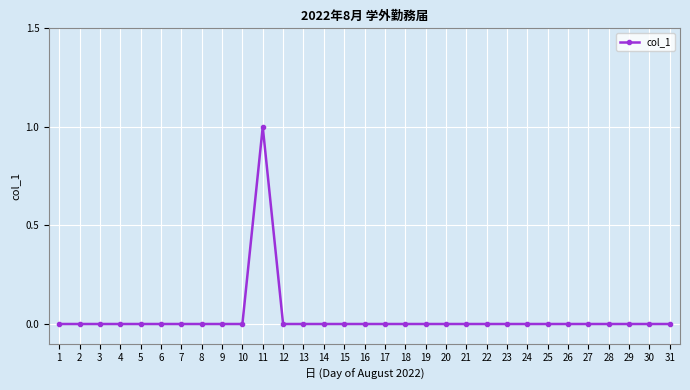

True or false: the data shows 0 at 19.

True